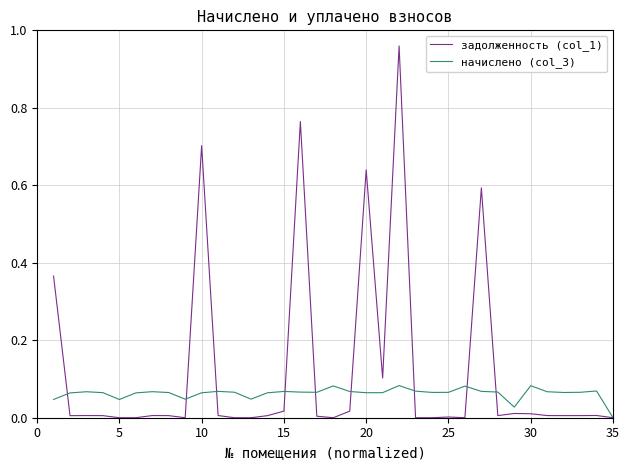

Which series has the largest total across all categories?

задолженность (col_1)